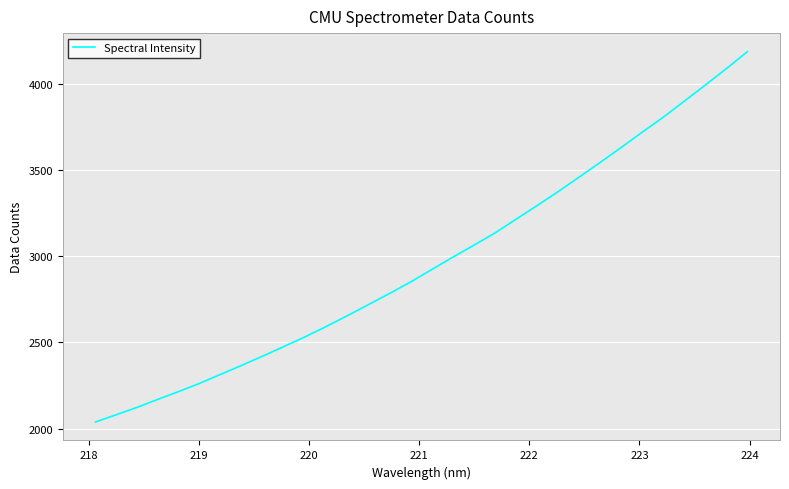

True or false: the data has more than 1 interior local peaks.

False